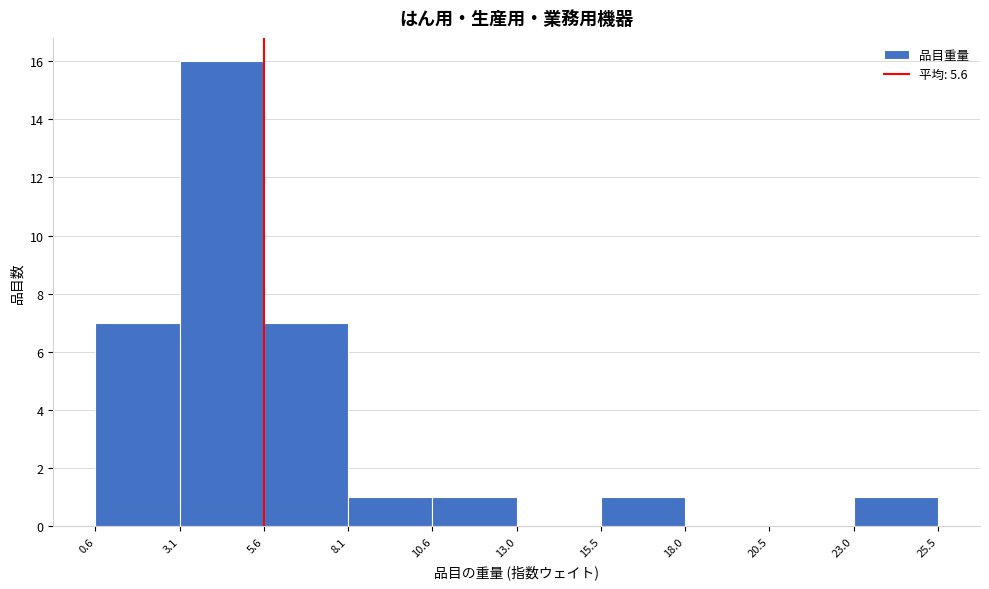

Reading left to right, transcribe this chart: for each bar, give the range it covers on the x-axis and its height. The values are not printed on the chart, so give them approximately, as read against the axis.

0.6 to 3.1: 7
3.1 to 5.6: 16
5.6 to 8.1: 7
8.1 to 10.6: 1
10.6 to 13.0: 1
13.0 to 15.5: 0
15.5 to 18.0: 1
18.0 to 20.5: 0
20.5 to 23.0: 0
23.0 to 25.5: 1